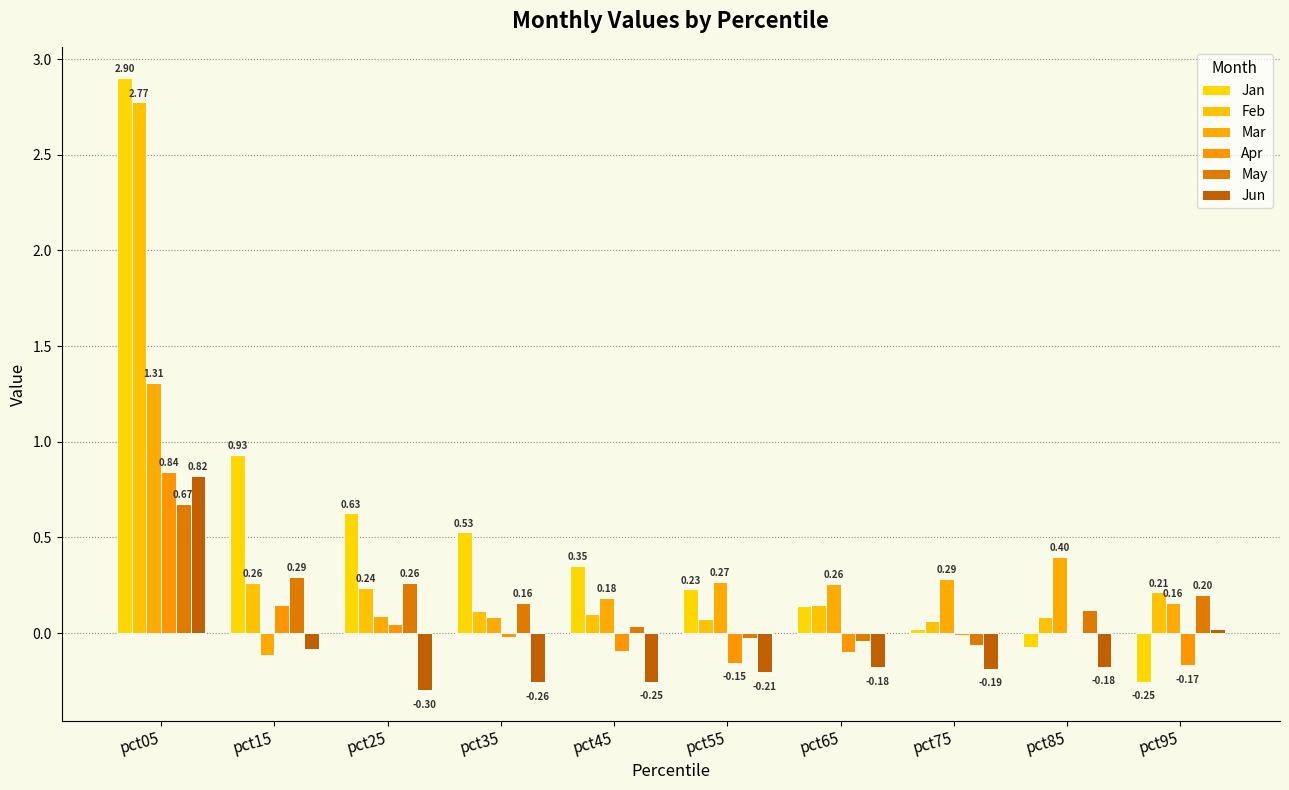

How many values in the Apr series exceed 0?

3